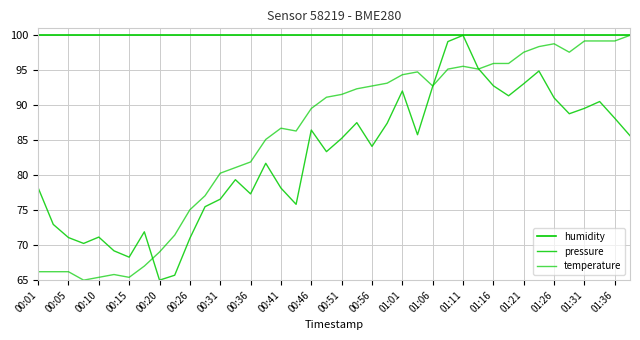

Does the chart display data point markers on the line(s)?

No